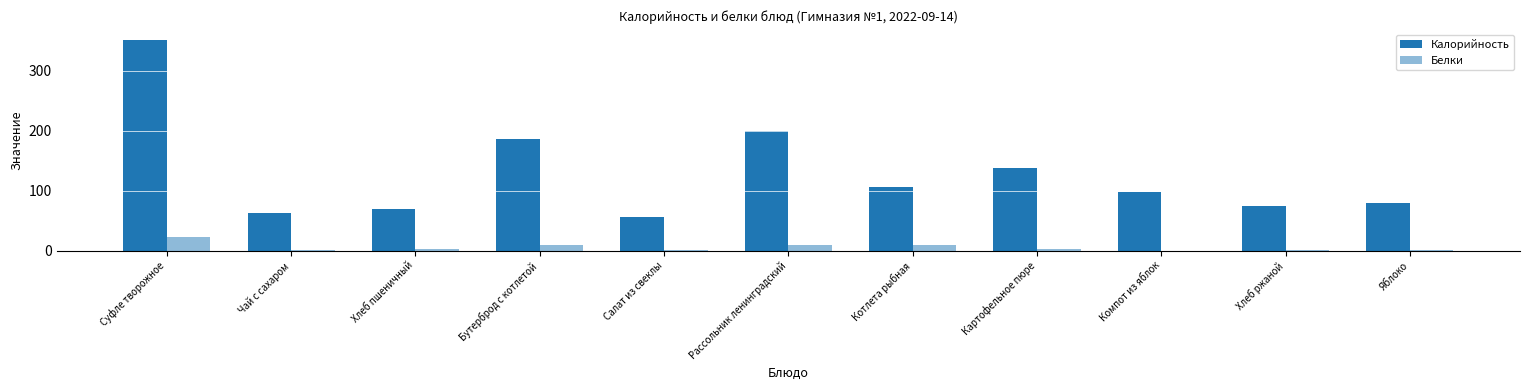

At Яблоко, list the series in order from largest to smallest.

Калорийность, Белки